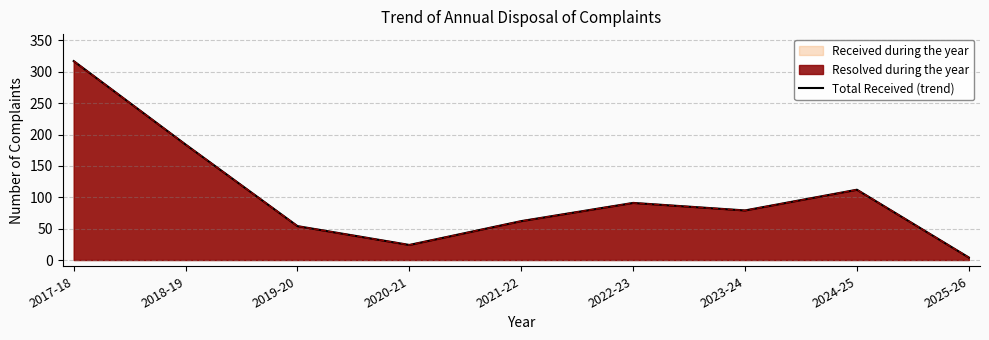

Does the chart display data point markers on the line(s)?

No